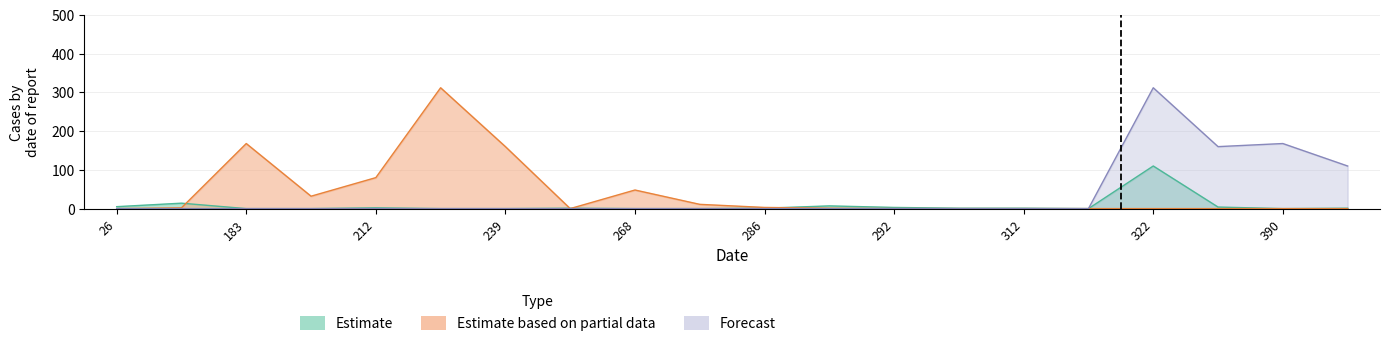

True or false: Forecast and Estimate based on partial data intersect in this chart.

False